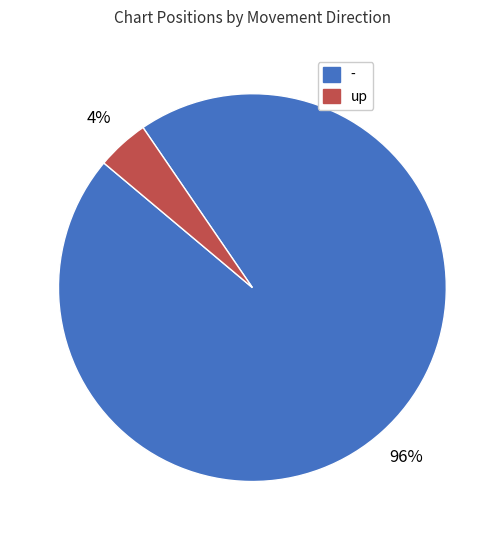

Which has a higher value, up or -?

-